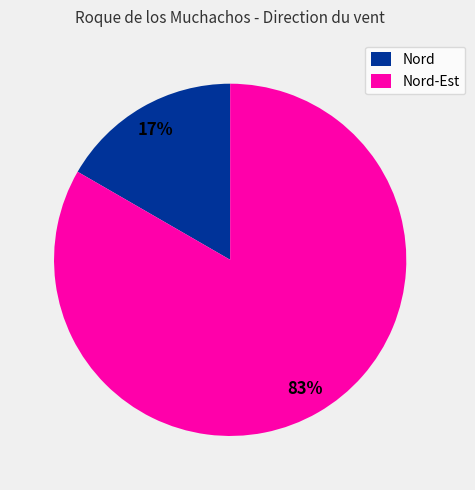

To the nearest percent, what is the average slice percentage?

50%